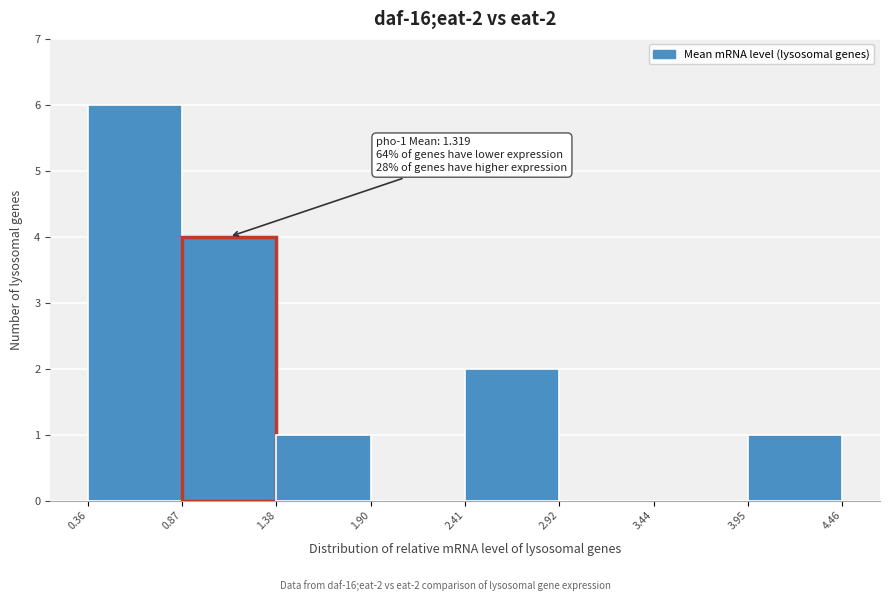

Over which range of the x-axis is the bar tallest?

0.36 to 0.87